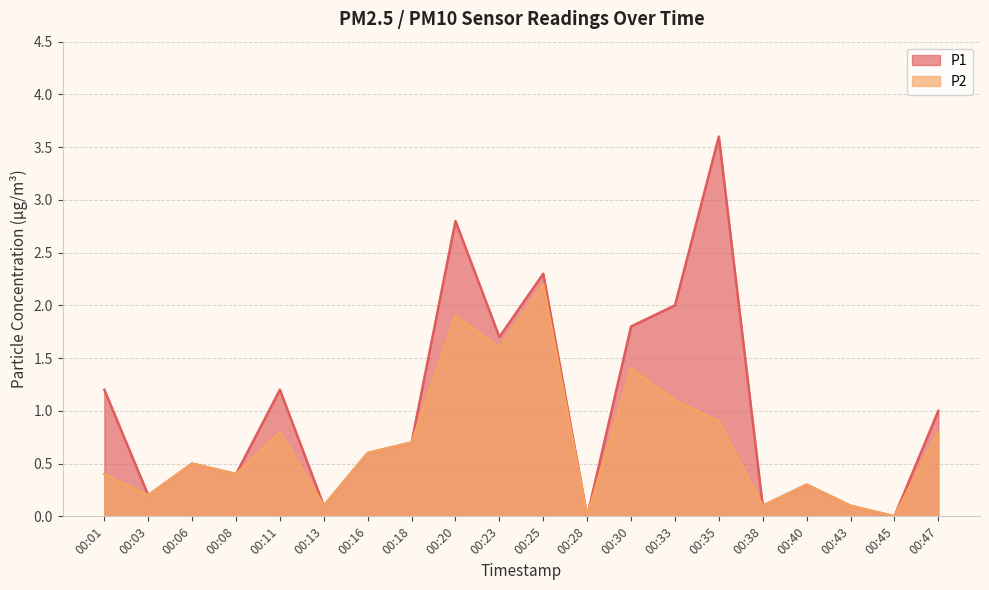

Which category has the lowest value in the P2 series?

00:28